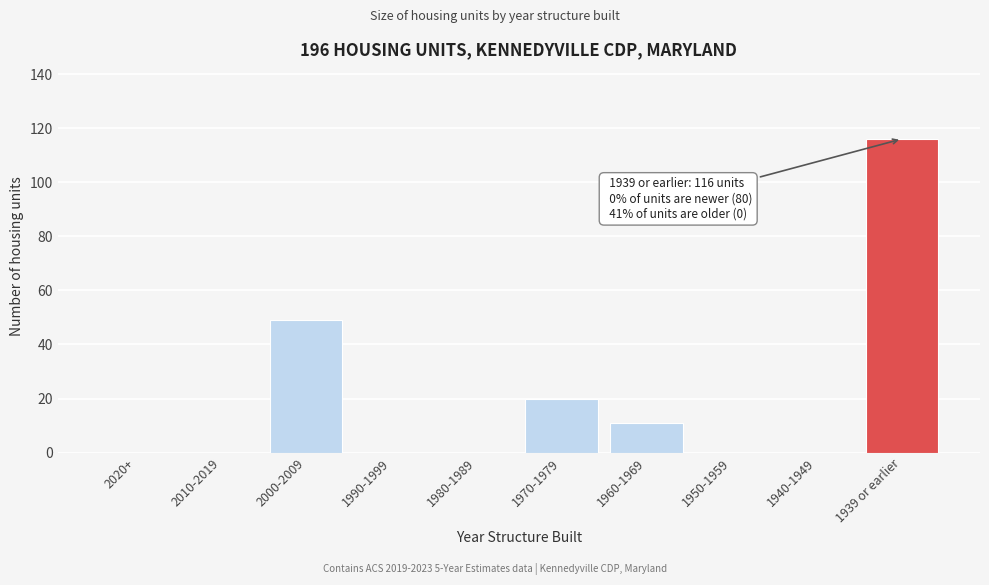

Reading left to right, extract all data points from this chart.

2020+=0	2010-2019=0	2000-2009=49	1990-1999=0	1980-1989=0	1970-1979=20	1960-1969=11	1950-1959=0	1940-1949=0	1939 or earlier=116